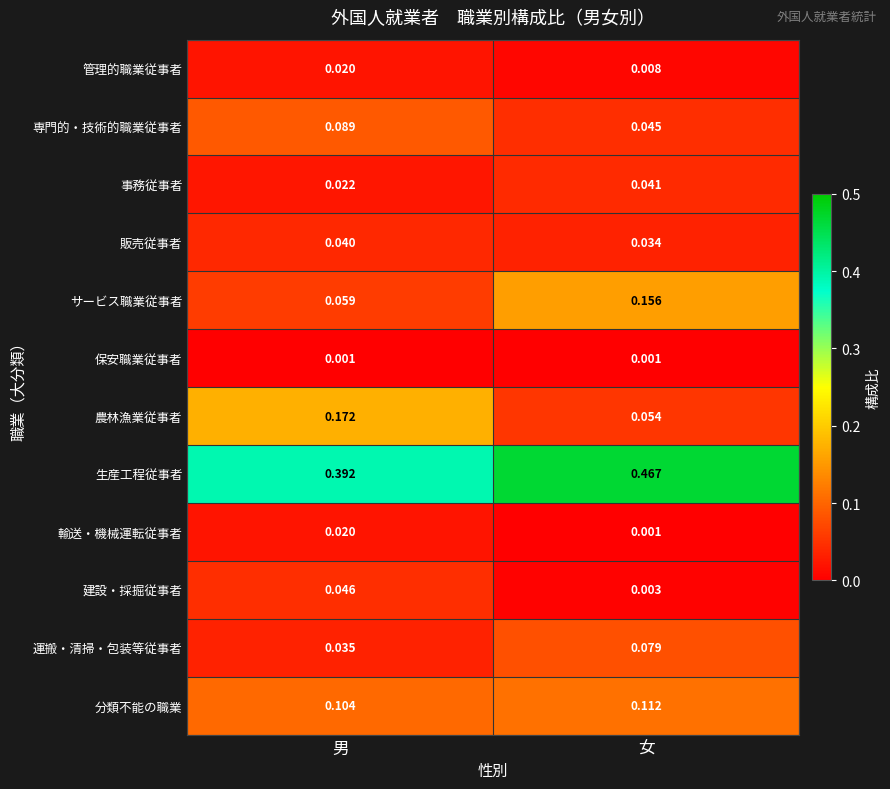

Where is 運搬・清掃・包装等従事者 nearest to the value 0?

男